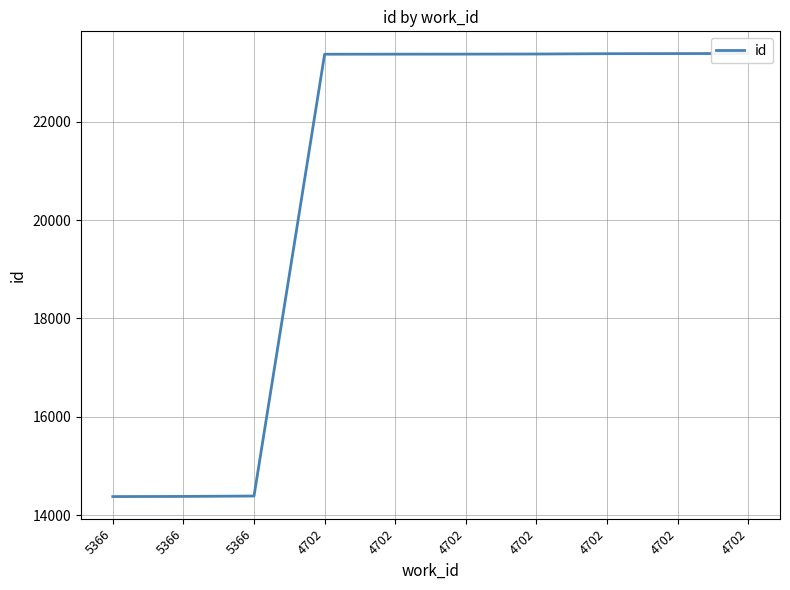

Read the value at 5366.

14376